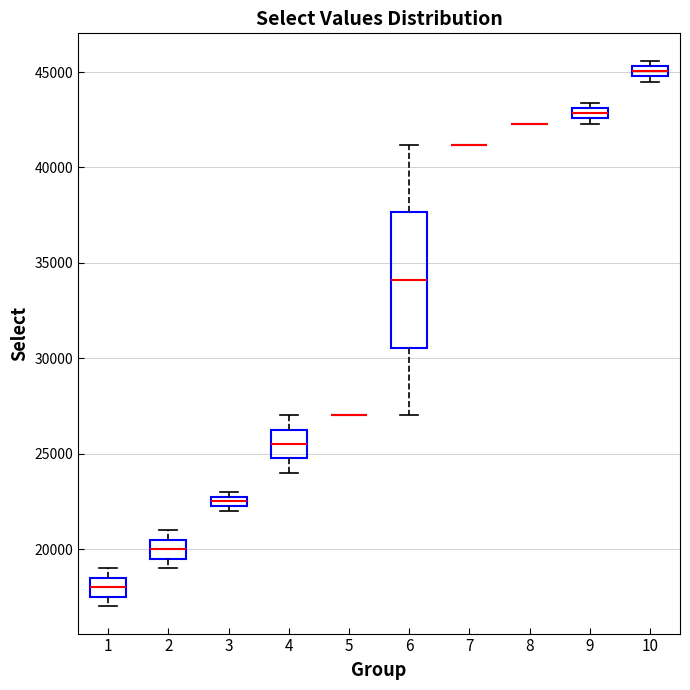

Comparing the boxes themselves (not the whiskers), which one is the tallest?

6